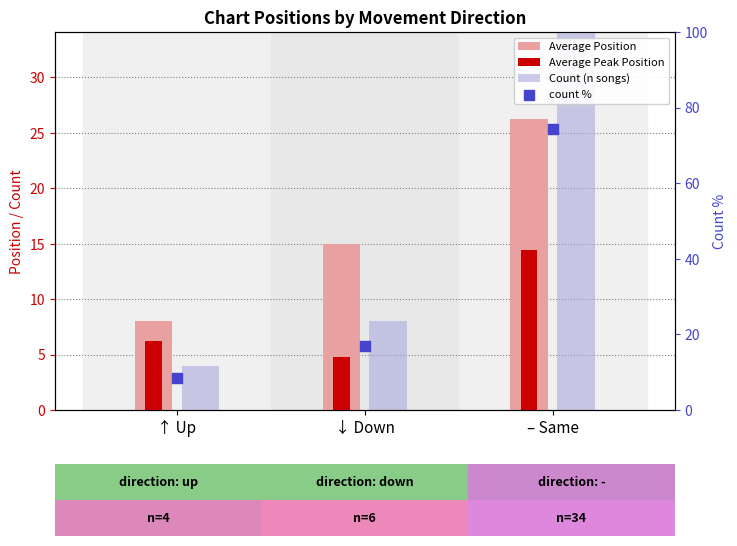

At how many categories does at least one series exceed 22?

1